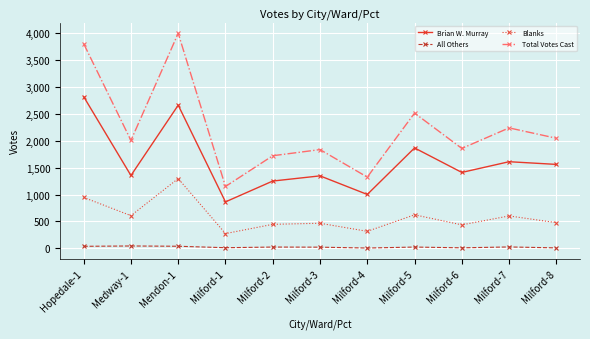

What is the sum of the Blanks values at Mendon-1 and Milford-6?

1732